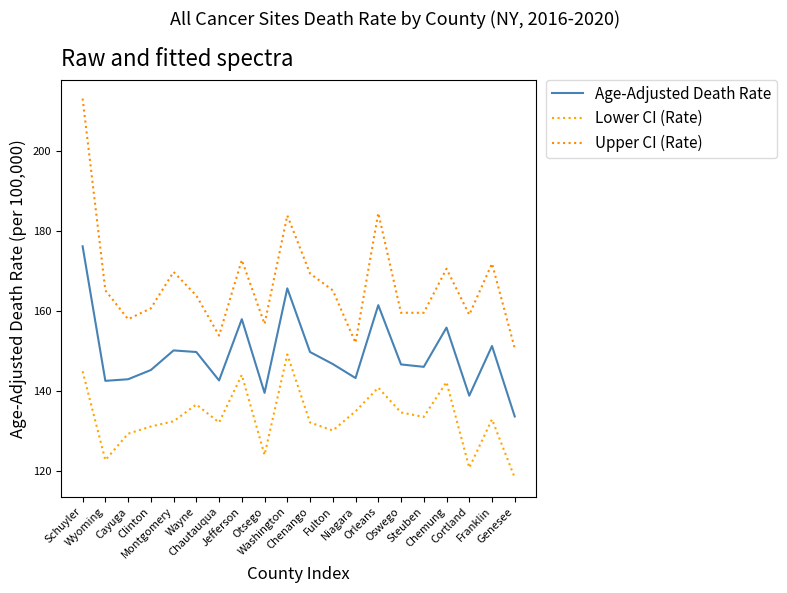

Reading left to right, list all the values displayed in this chart.

Age-Adjusted Death Rate: Schuyler=176.1	Wyoming=142.5	Cayuga=142.9	Clinton=145.2	Montgomery=150.1	Wayne=149.7	Chautauqua=142.6	Jefferson=157.9	Otsego=139.5	Washington=165.6	Chenango=149.7	Fulton=146.7	Niagara=143.2	Orleans=161.4	Oswego=146.6	Steuben=146.0	Chemung=155.8	Cortland=138.8	Franklin=151.2	Genesee=133.6
Lower CI (Rate): Schuyler=144.9	Wyoming=122.7	Cayuga=129.3	Clinton=131.1	Montgomery=132.4	Wayne=136.6	Chautauqua=132.1	Jefferson=144.0	Otsego=124.0	Washington=149.1	Chenango=132.1	Fulton=130.1	Niagara=134.9	Orleans=140.8	Oswego=134.6	Steuben=133.5	Chemung=142.2	Cortland=120.8	Franklin=132.9	Genesee=118.3
Upper CI (Rate): Schuyler=213.0	Wyoming=165.1	Cayuga=157.9	Clinton=160.6	Montgomery=169.7	Wayne=163.8	Chautauqua=153.8	Jefferson=172.7	Otsego=156.7	Washington=183.8	Chenango=169.3	Fulton=165.1	Niagara=152.0	Orleans=184.4	Oswego=159.5	Steuben=159.5	Chemung=170.5	Cortland=159.0	Franklin=171.8	Genesee=150.6